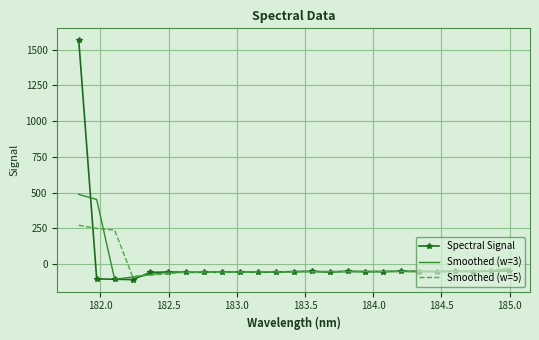

Which series has the widest spread of values?

Spectral Signal